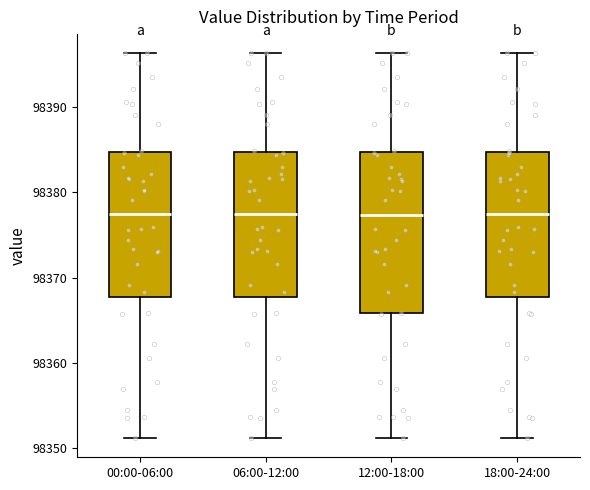

Reading left to right, transcribe this box plot: for each box, give where its median line is, the range the box spans, and where its two whiskers end, as read against the y-axis. The values are not printed on the chart, so give them approximately, as read against the axis.

00:00-06:00: median 98377, box 98368 to 98385, whiskers 98351 to 98396
06:00-12:00: median 98377, box 98368 to 98385, whiskers 98351 to 98396
12:00-18:00: median 98377, box 98366 to 98385, whiskers 98351 to 98396
18:00-24:00: median 98377, box 98368 to 98385, whiskers 98351 to 98396